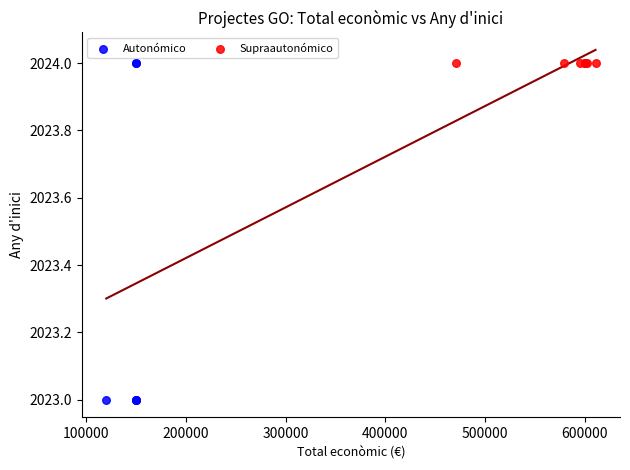

What are all the series names shown in the legend?

Autonómico, Supraautonómico